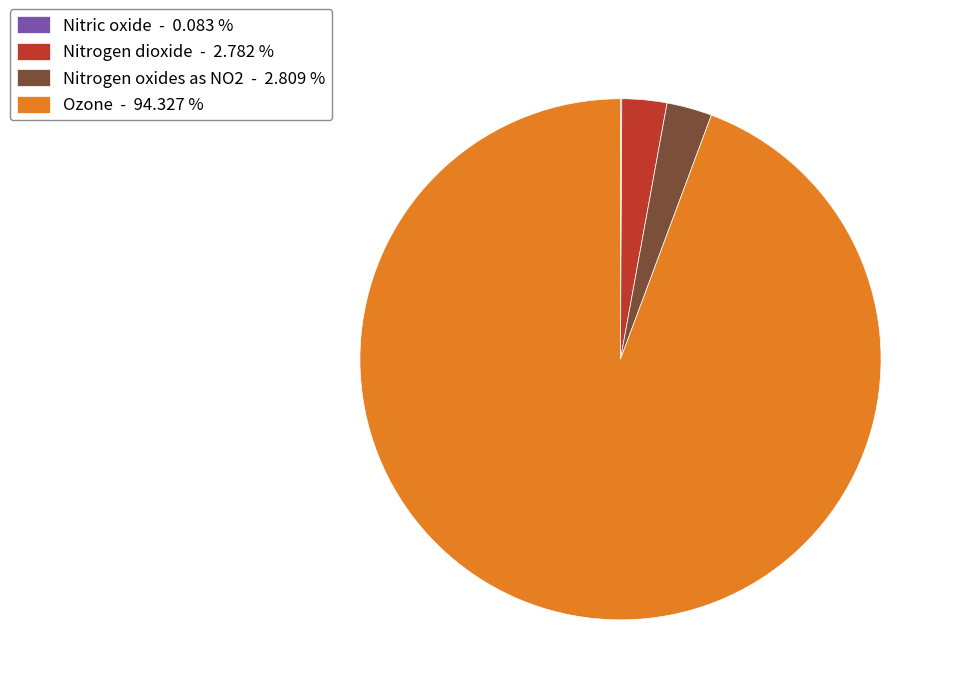

Does Ozone - 94.327 % account for over 50% of the chart?

Yes